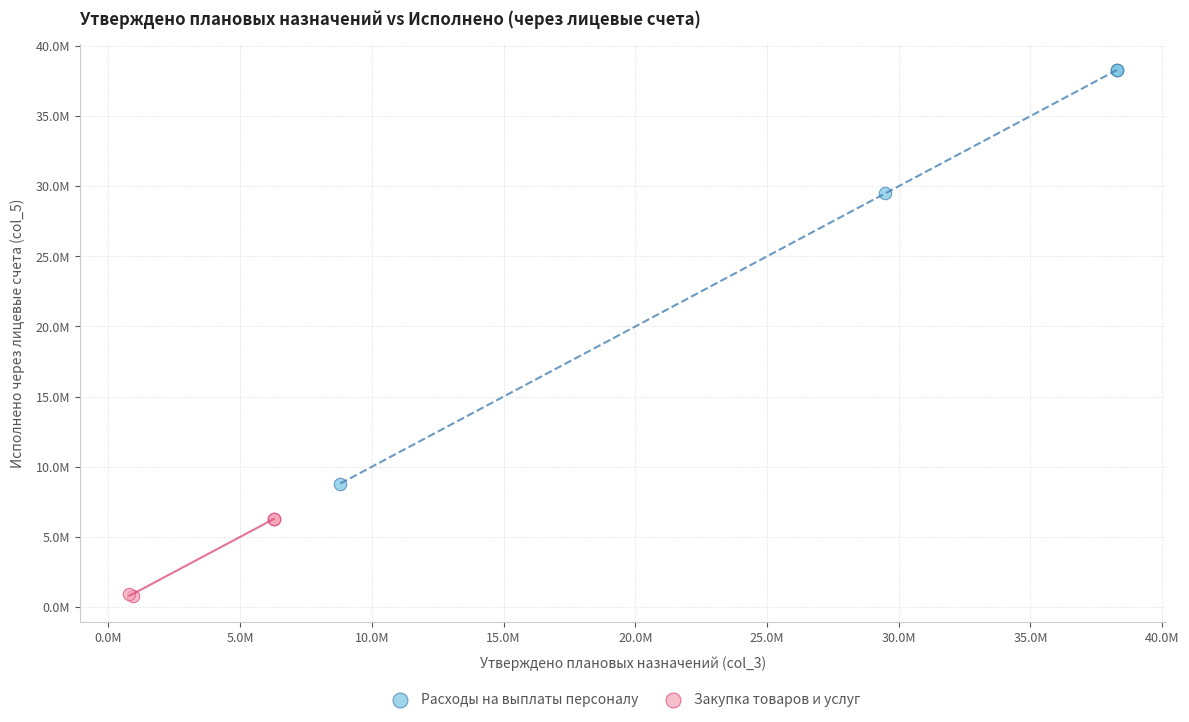

Which series has the largest Y range (max minus min)?

Расходы на выплаты персоналу